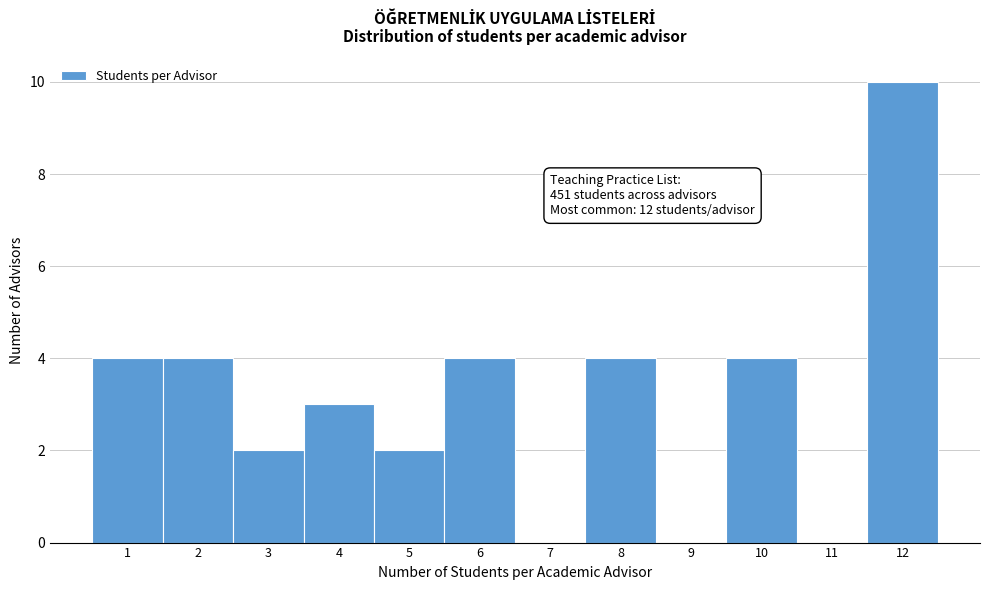

Over which range of the x-axis is the bar tallest?

11.5 to 12.5